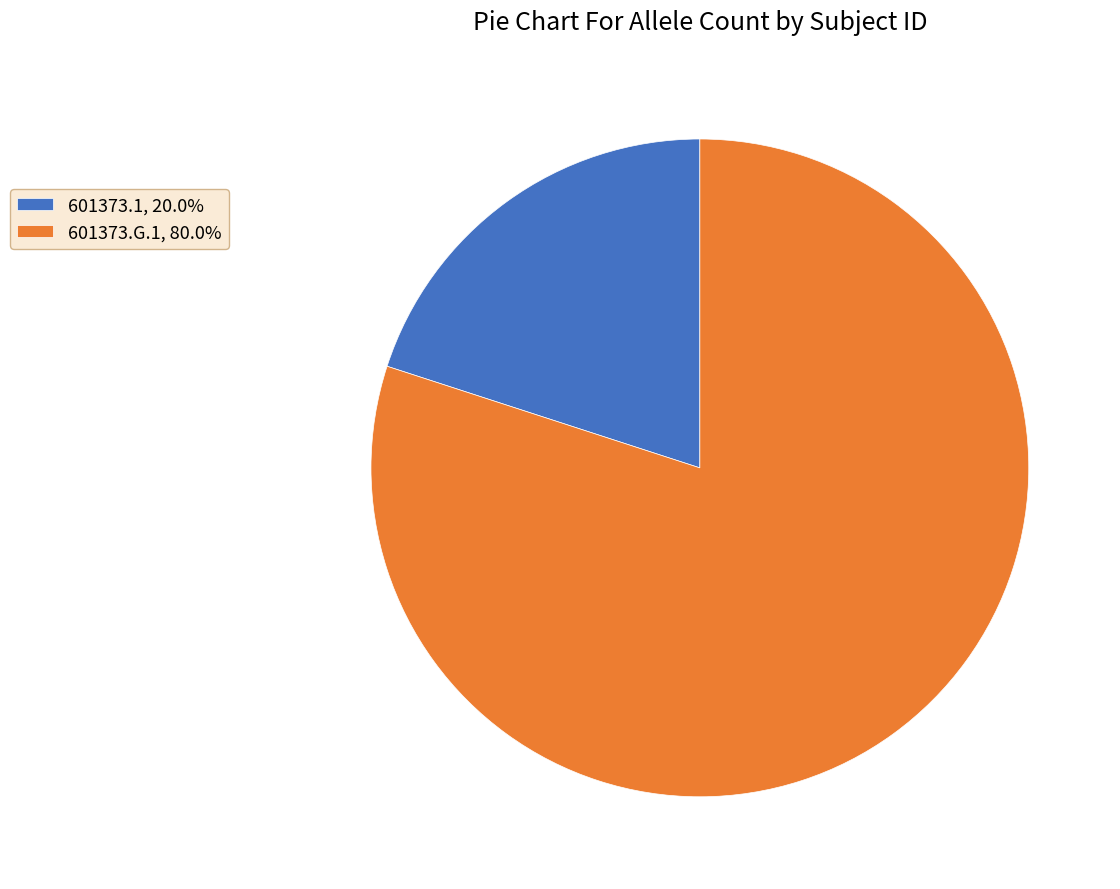

Do 601373.G.1 and 601373.1 together represent more than half of the pie?

Yes